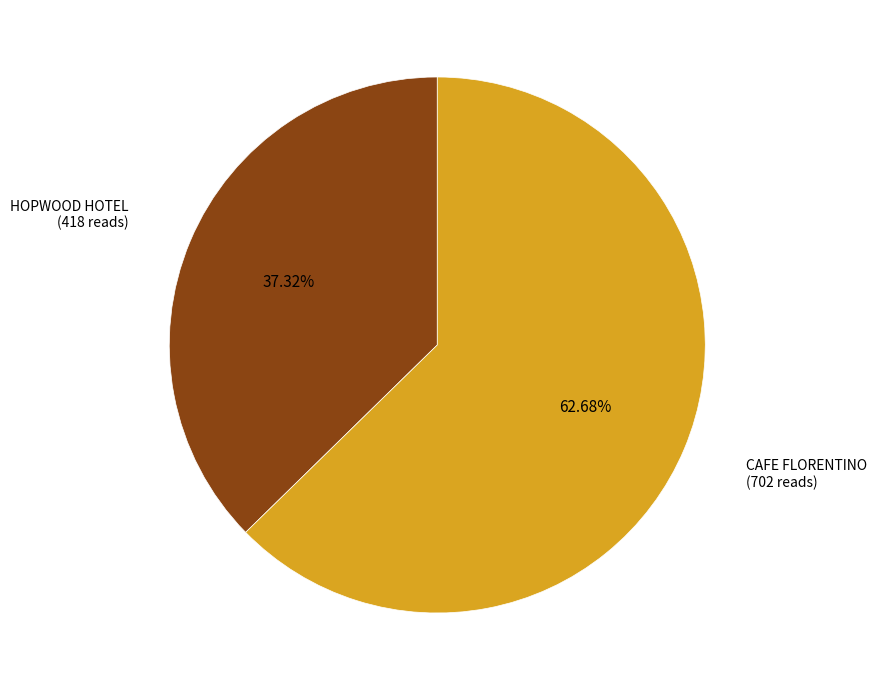

To the nearest percent, what portion does CAFE FLORENTINO represent?

63%